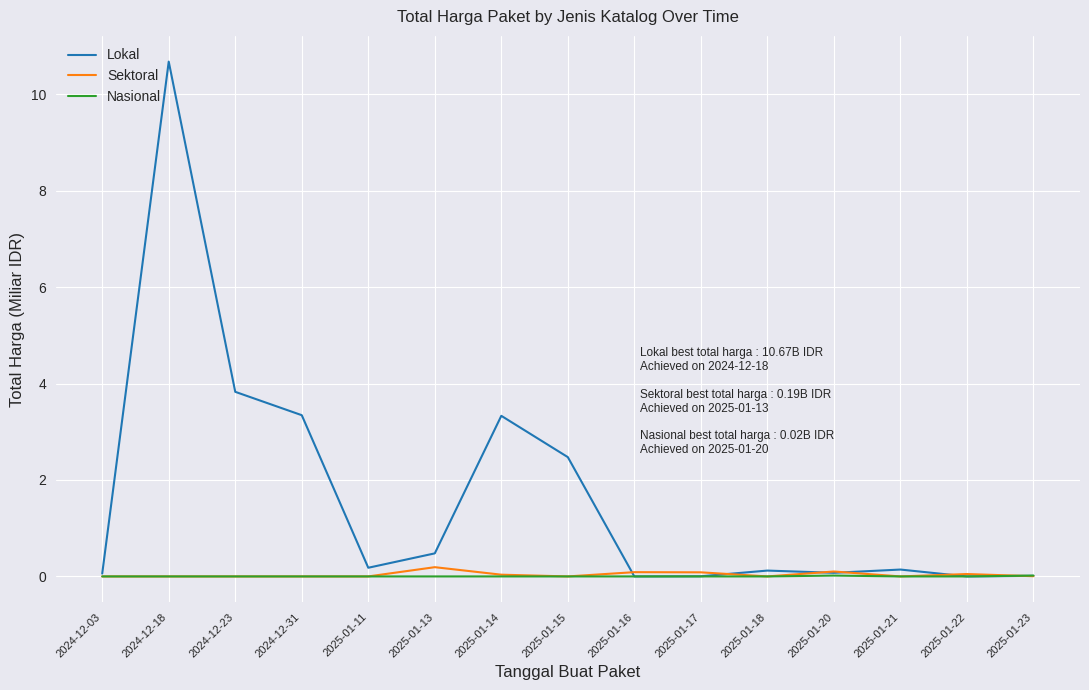

In Lokal, how many points are higher than both neighbors (excluding endpoints)?

4